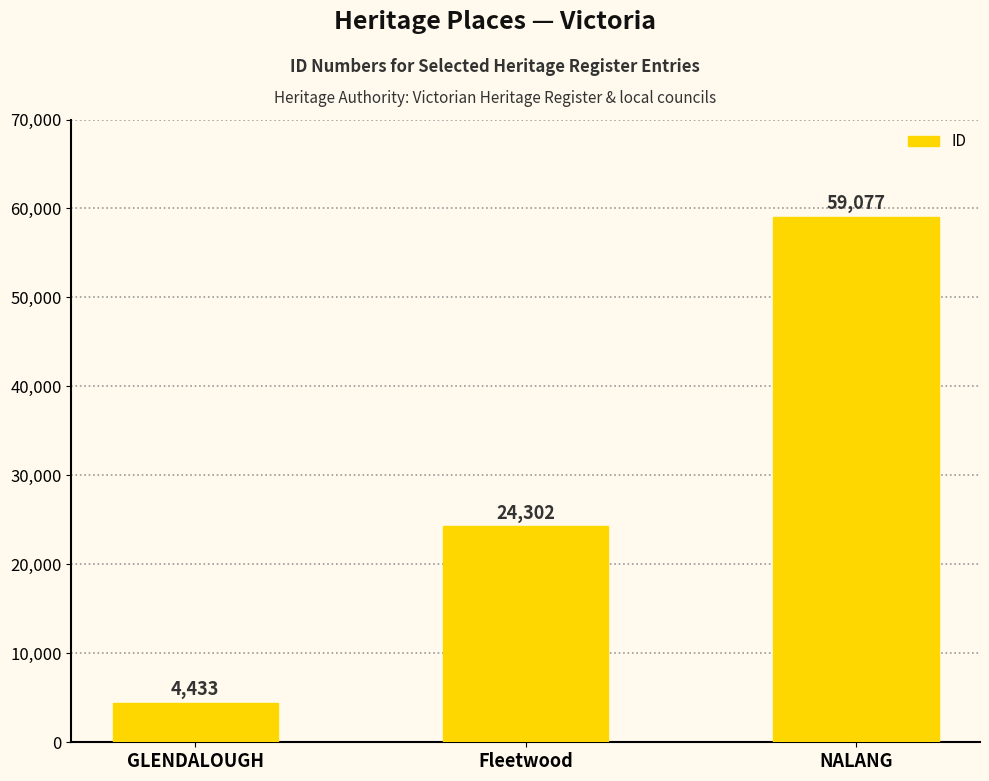

What is the average value?

29271